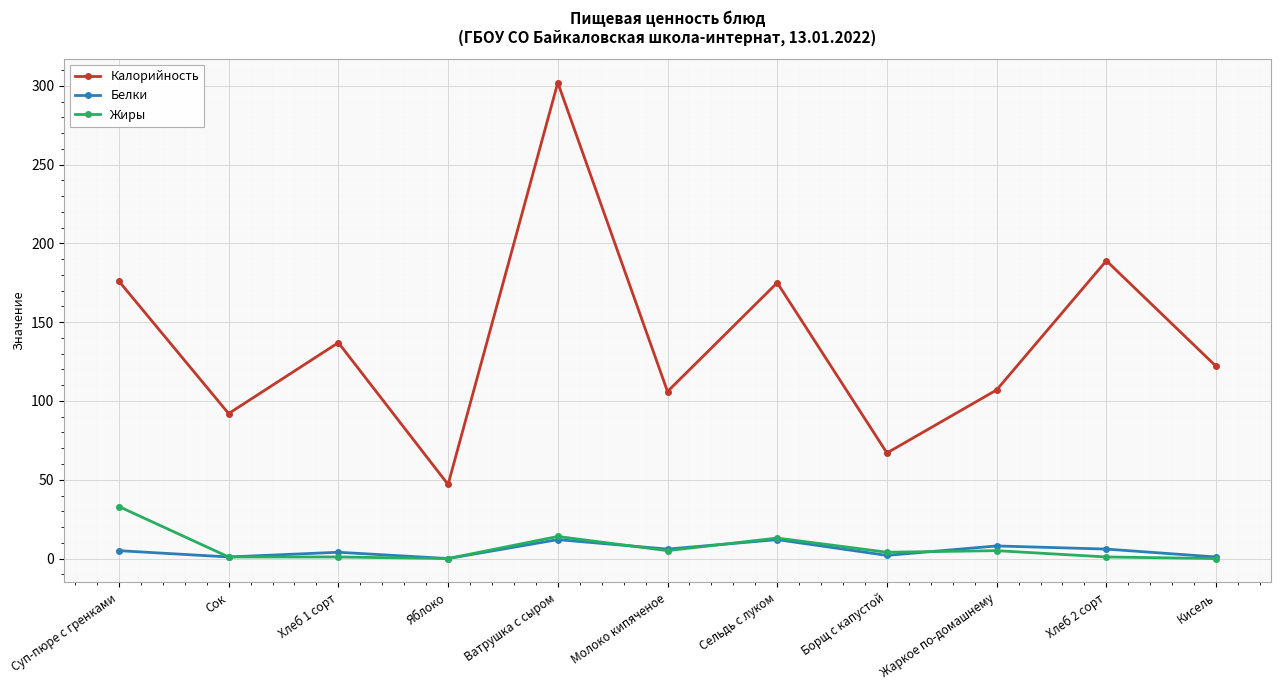

True or false: Белки and Жиры cross at least once.

True